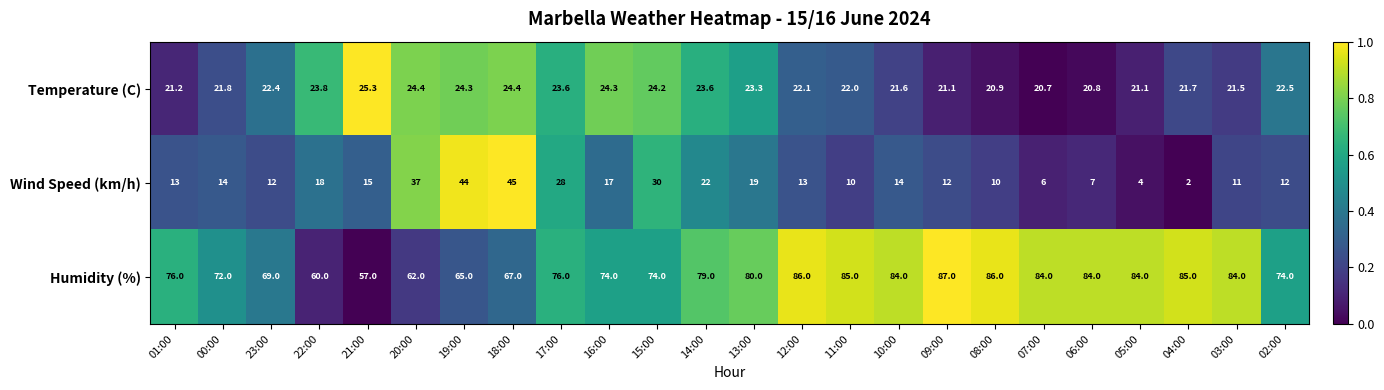

What is the approximate value of Humidity (%) at 12:00?

86.0